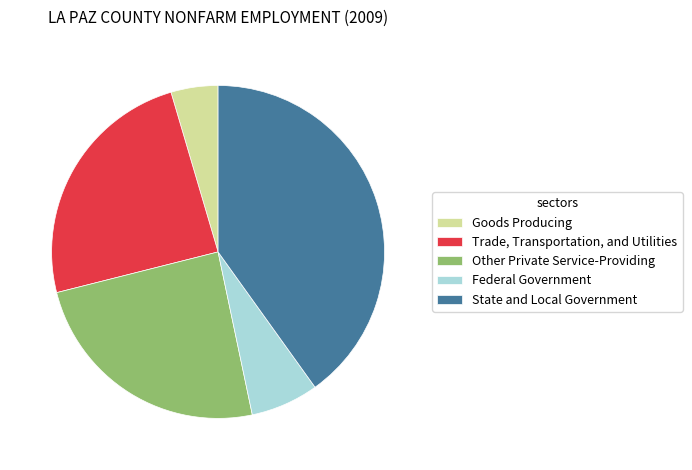

Combined, do Federal Government and State and Local Government account for over 50%?

No